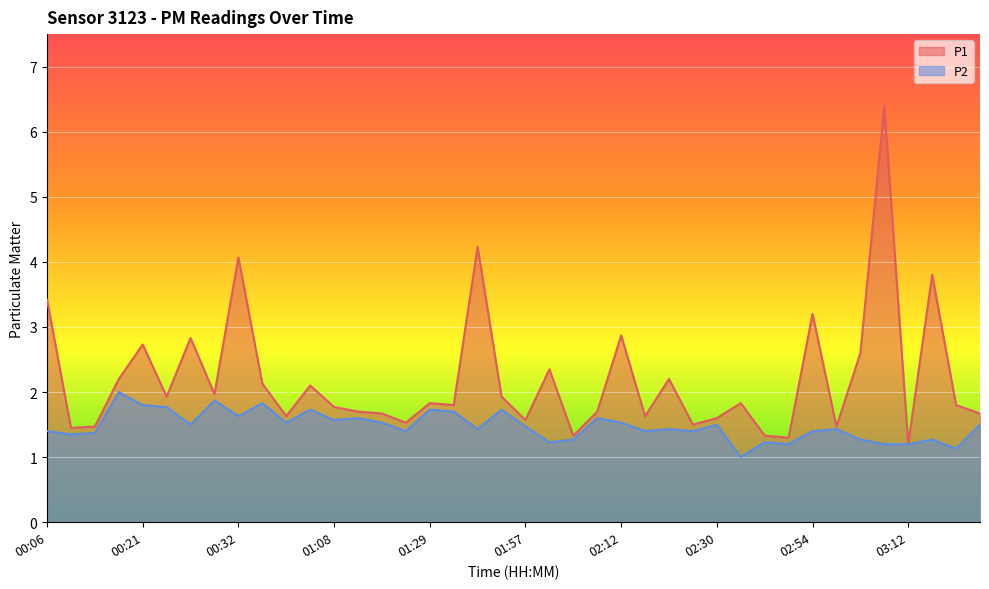

What is the minimum value shown in the chart?

1.0